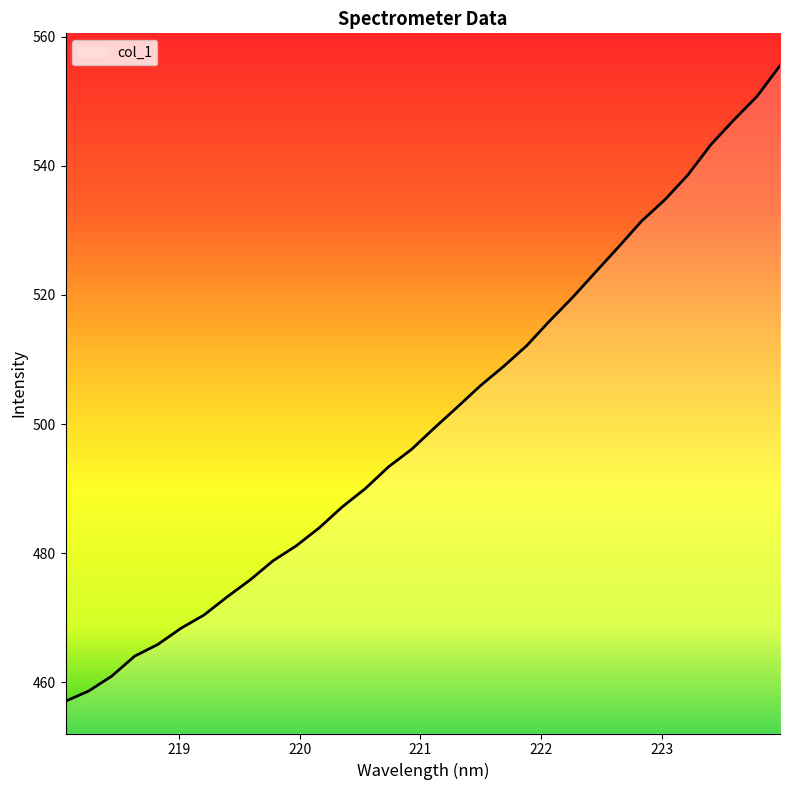

What is the average value?

500.7